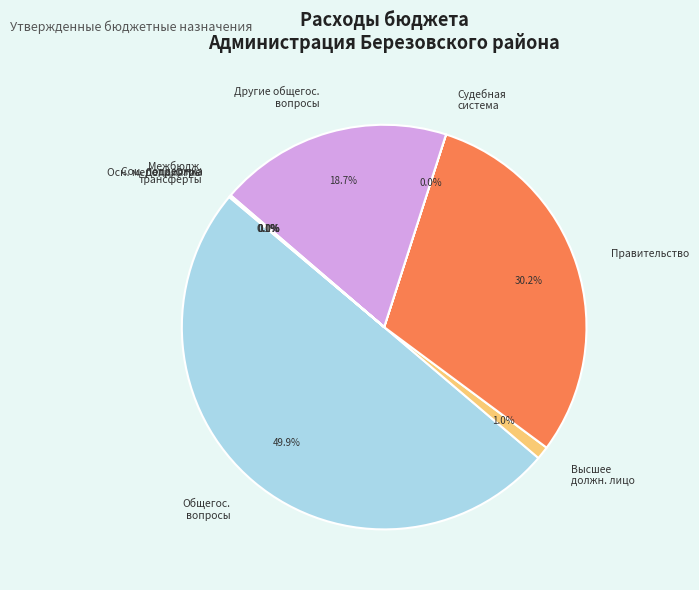

What percentage do Общегос. вопросы and Правительство together represent?

80.1%